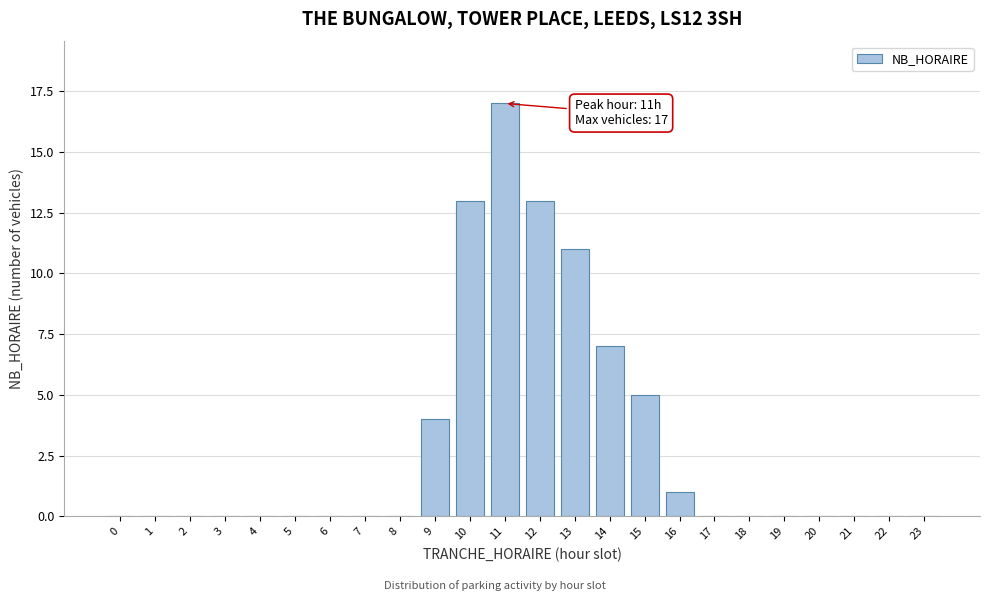

Reading left to right, list all the values displayed in this chart.

0=0	1=0	2=0	3=0	4=0	5=0	6=0	7=0	8=0	9=4	10=13	11=17	12=13	13=11	14=7	15=5	16=1	17=0	18=0	19=0	20=0	21=0	22=0	23=0